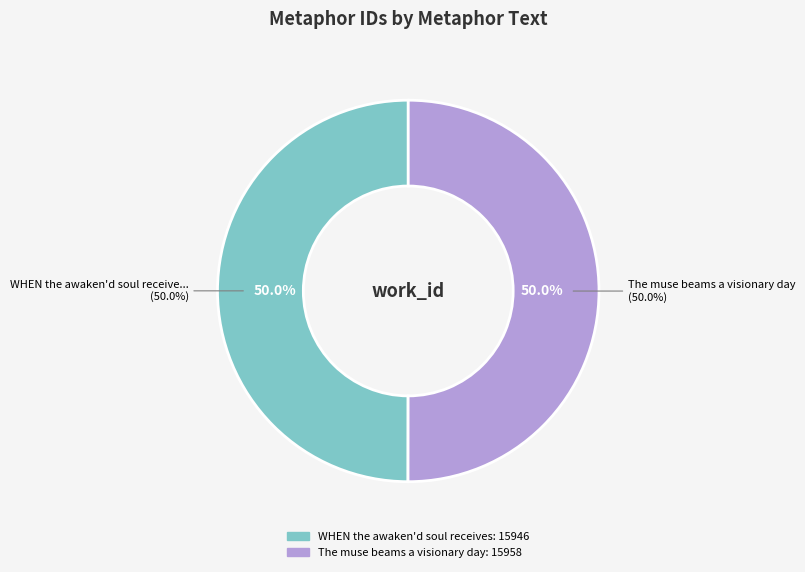

How many slices are in this pie chart?

2